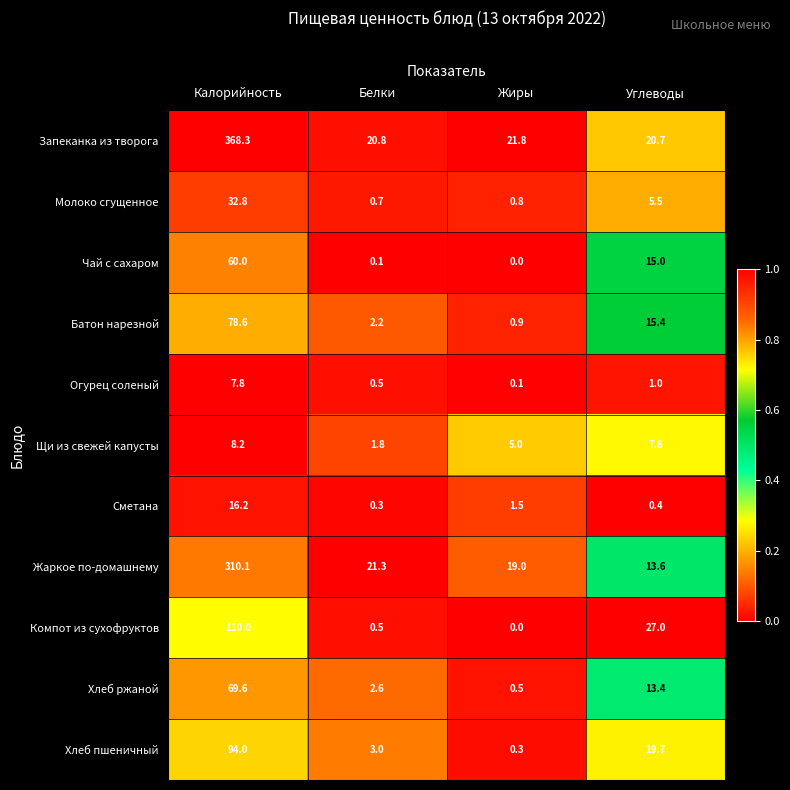

What is the difference between the maximum and minimum values in the Батон нарезной series?

77.7